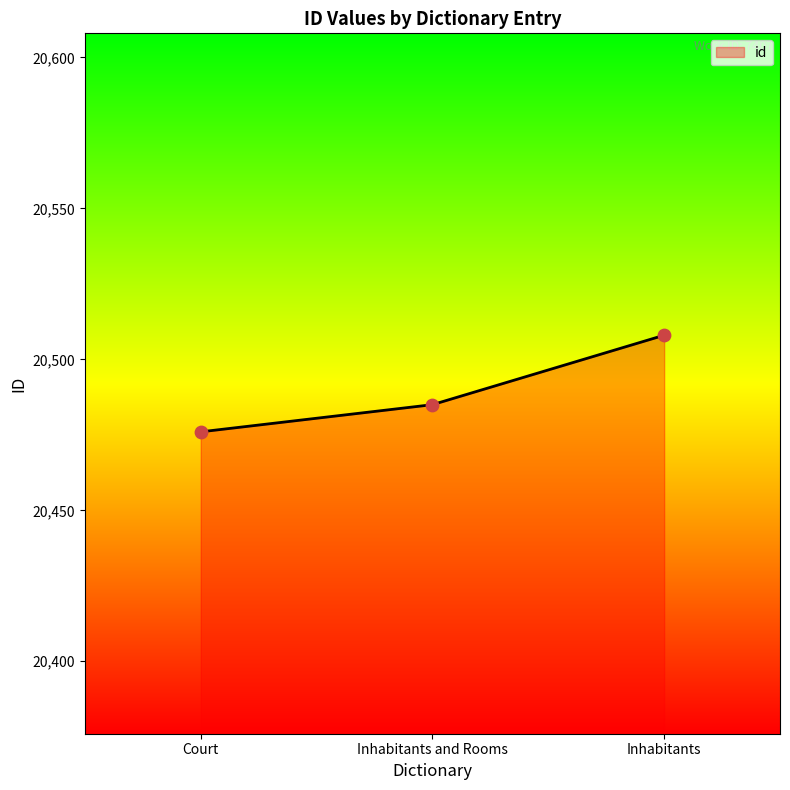

Between Court and Inhabitants and Rooms, which is larger?

Inhabitants and Rooms